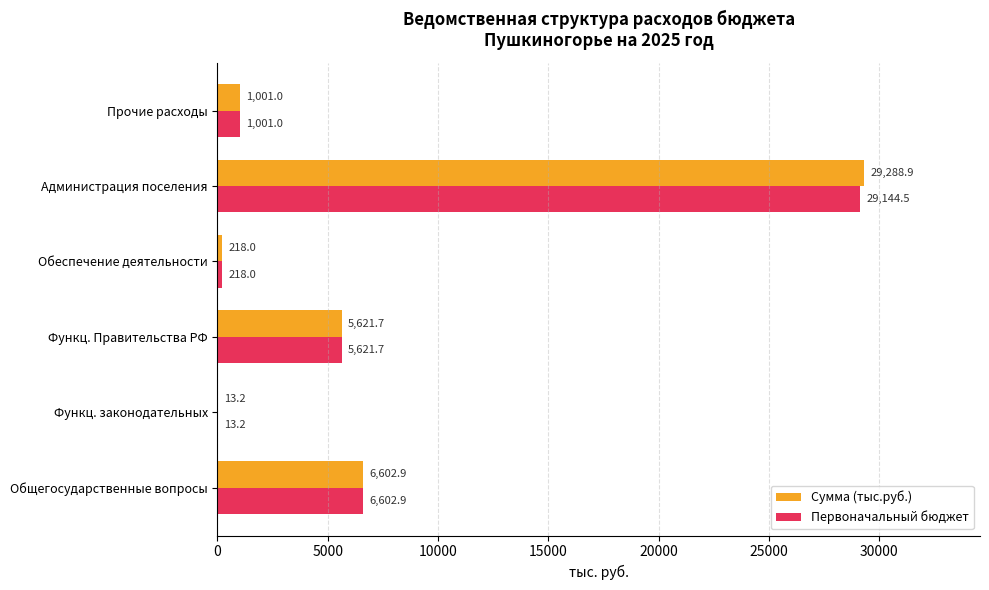

Which series changed the most between Функц. законодательных and Администрация поселения?

Сумма (тыс.руб.)